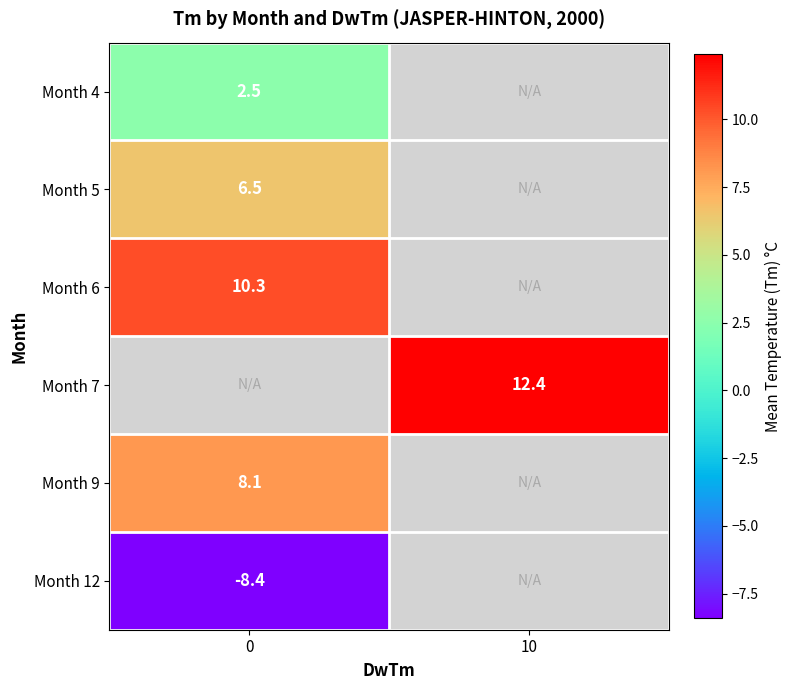

The value of Month 7 at 10 is 12.4. True or false?

True